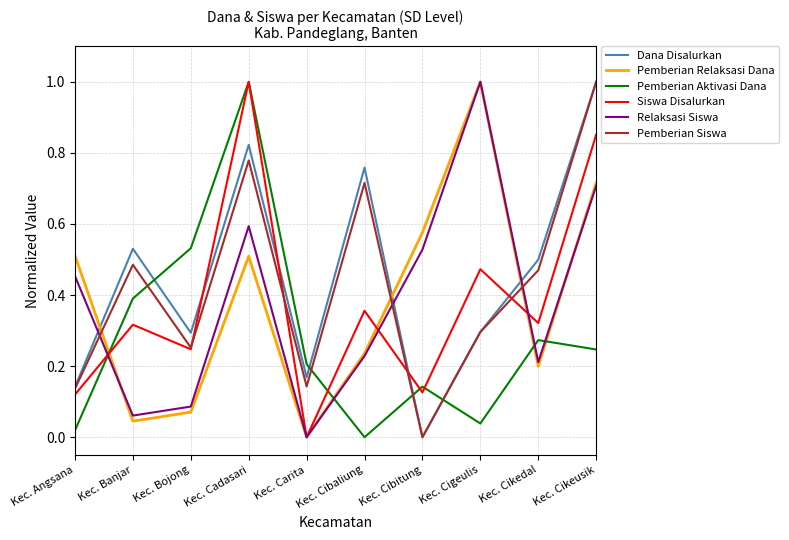

Which category has the highest value in the Relaksasi Siswa series?

Kec. Cigeulis